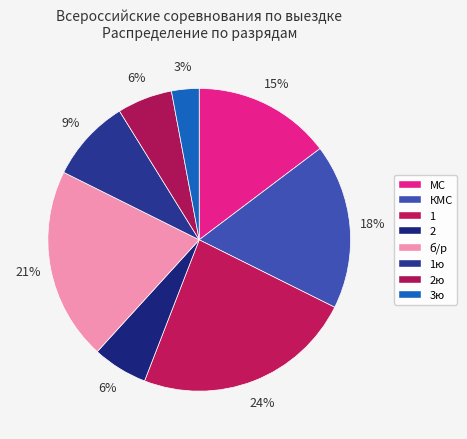

Does КМС account for over 50% of the chart?

No